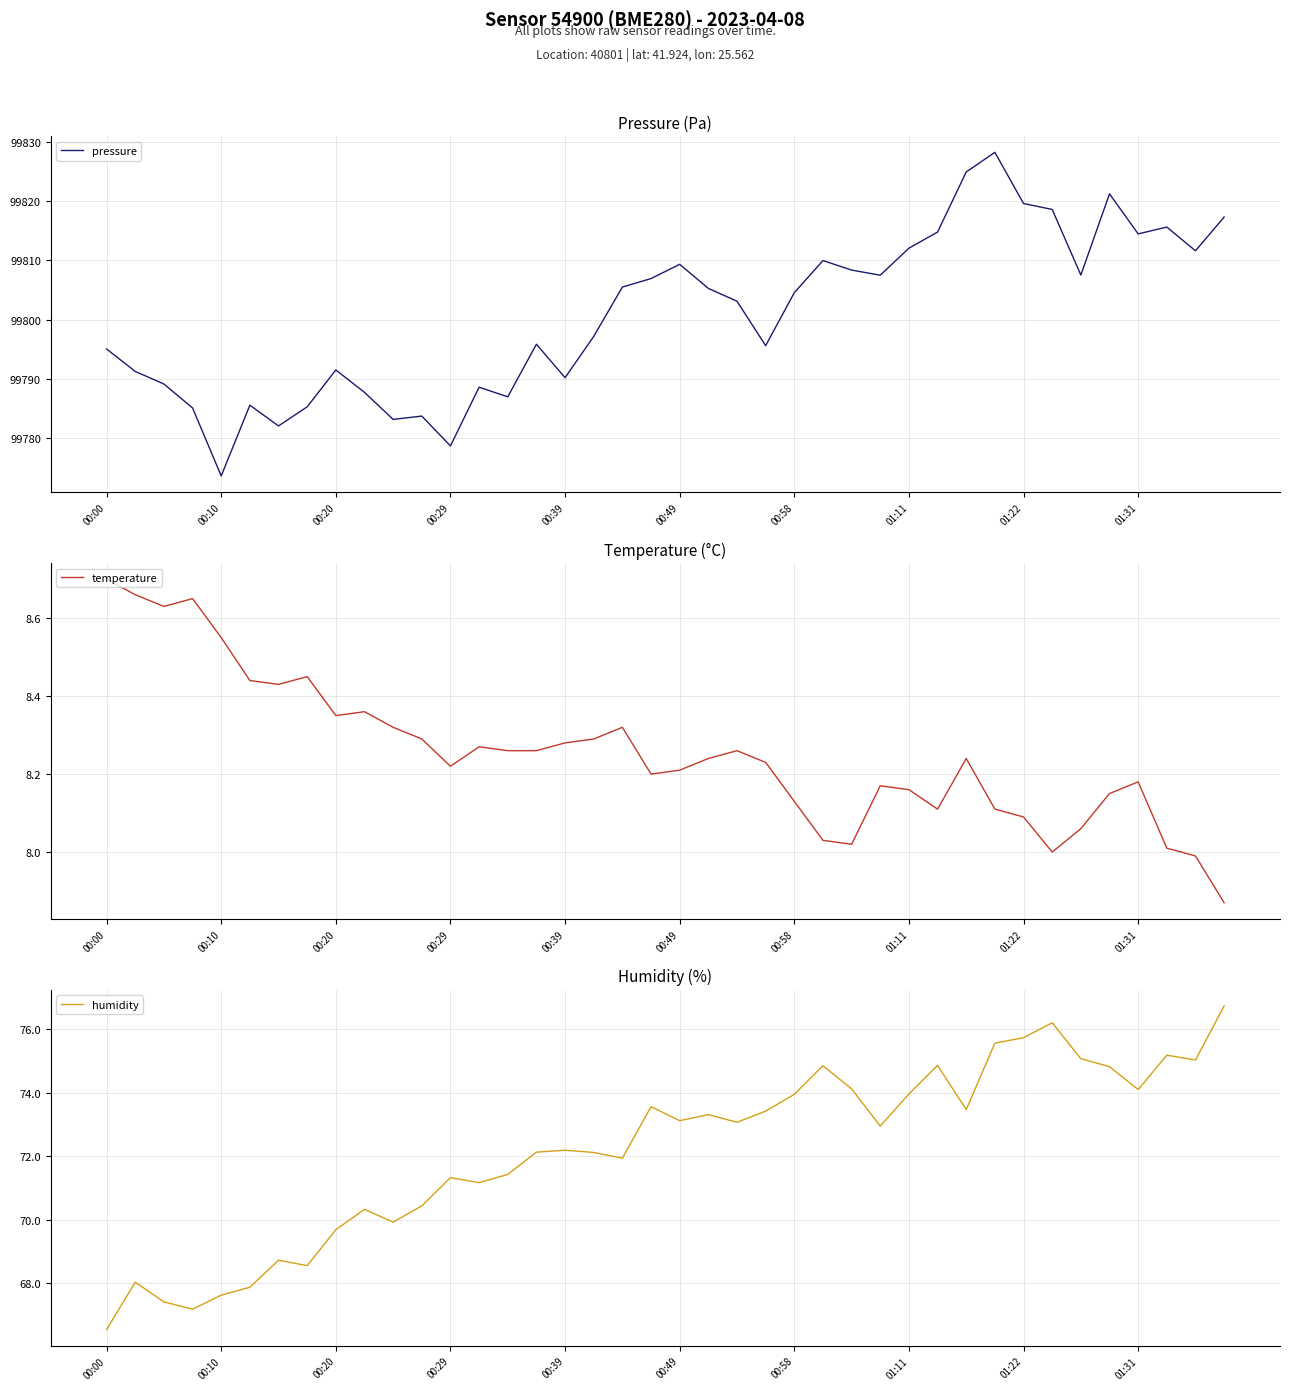

Which series has the largest total across all categories?

pressure